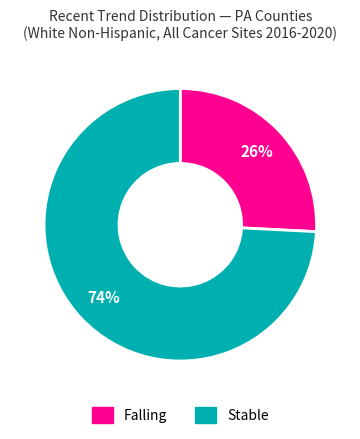

Is there any slice that represents more than half of the pie?

Yes